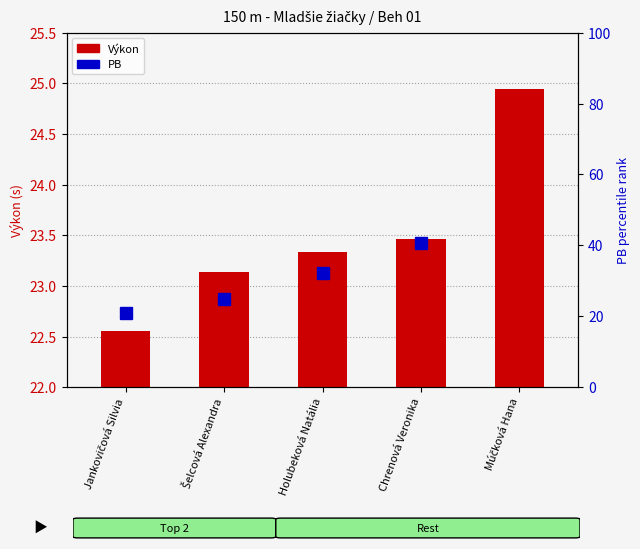

Does the chart contain any negative values?

No